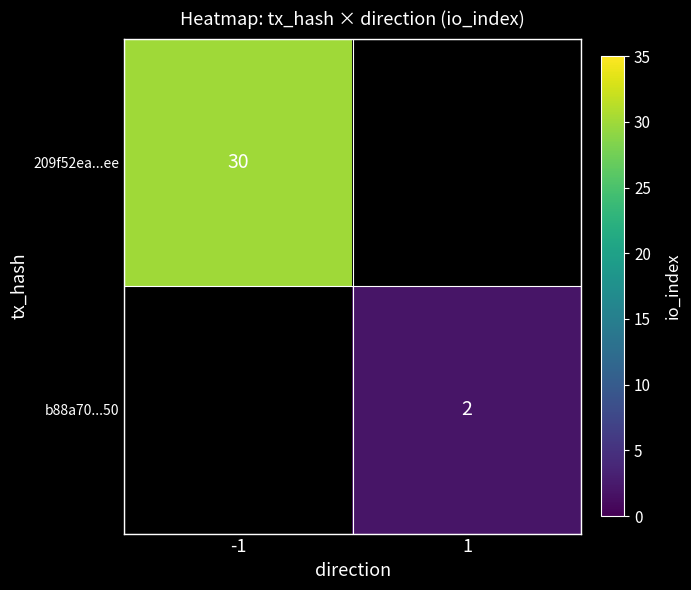

What is the maximum value shown in the chart?

30.0